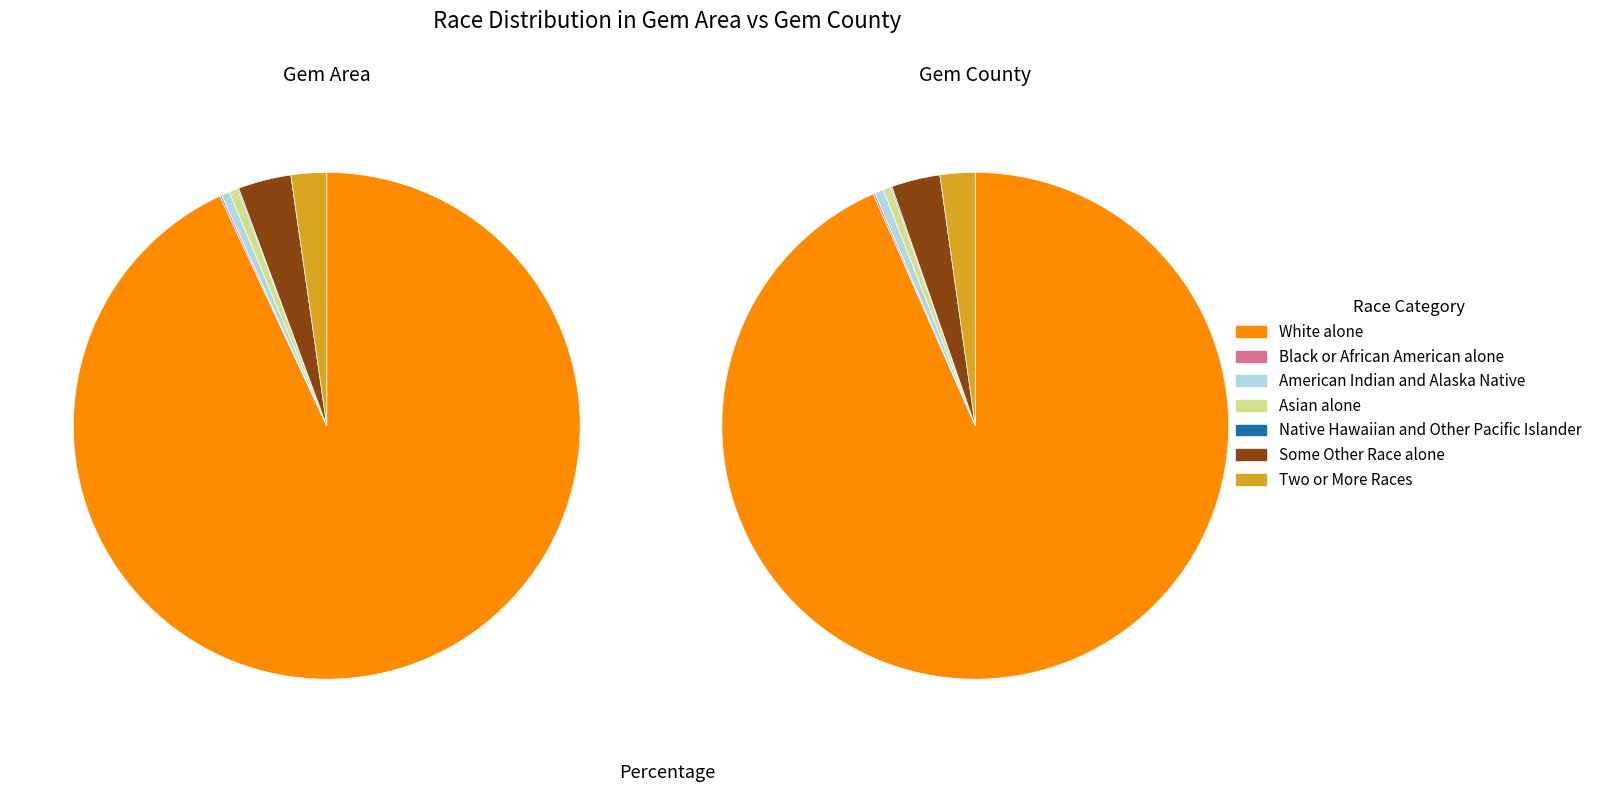

Is it true that White alone is 88% of the pie?

False